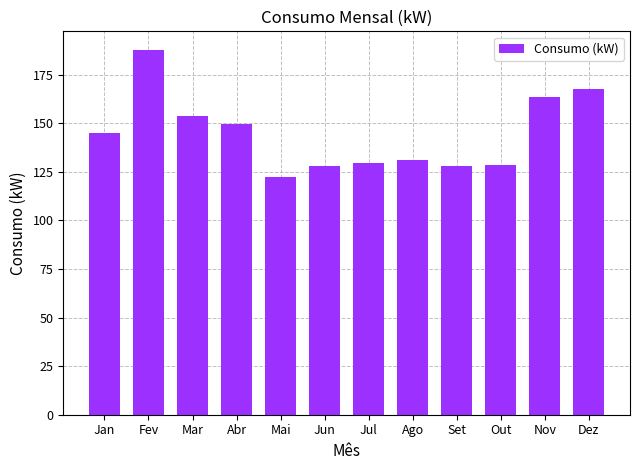

What is the difference between the maximum and minimum values?

65.5